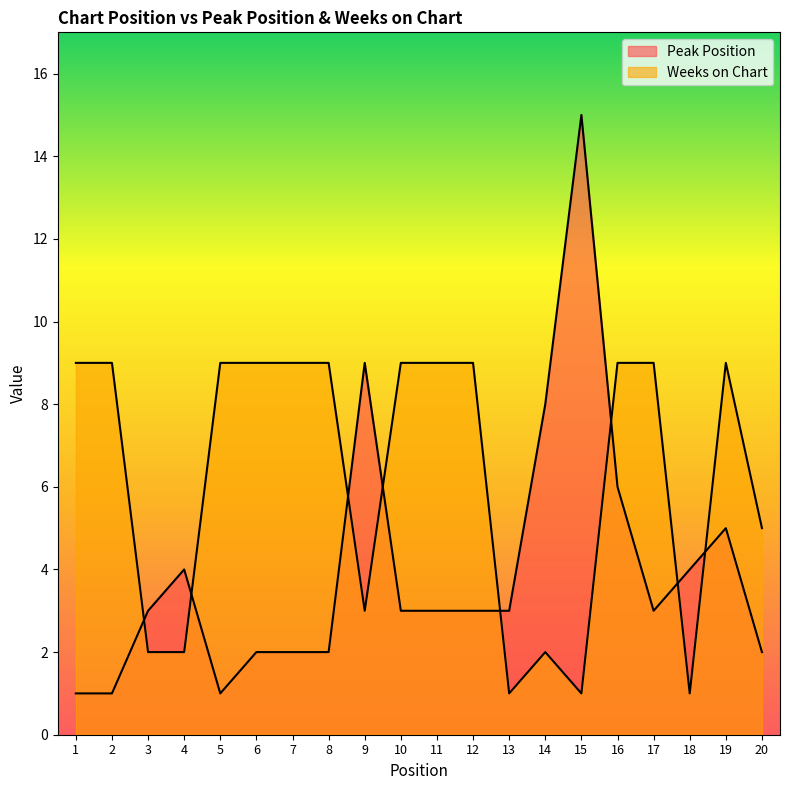

Count the Weeks on Chart values in the range 2 to 9.

17